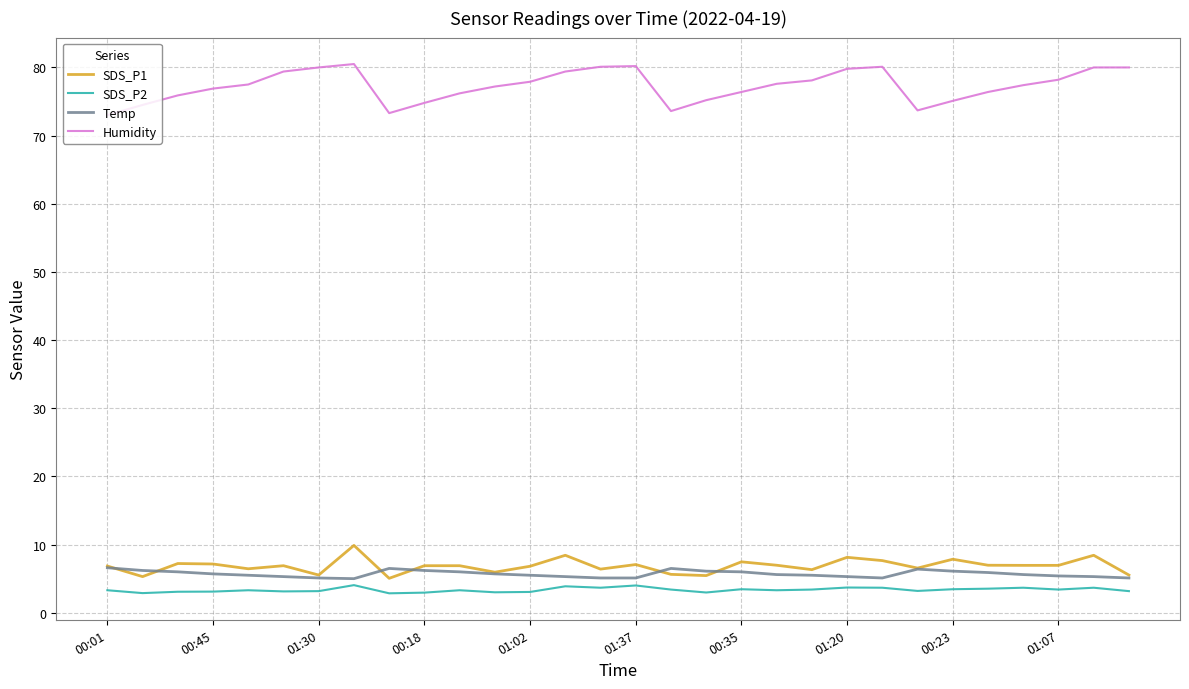

In Humidity, how many points are lower than both neighbors (excluding endpoints)?

3